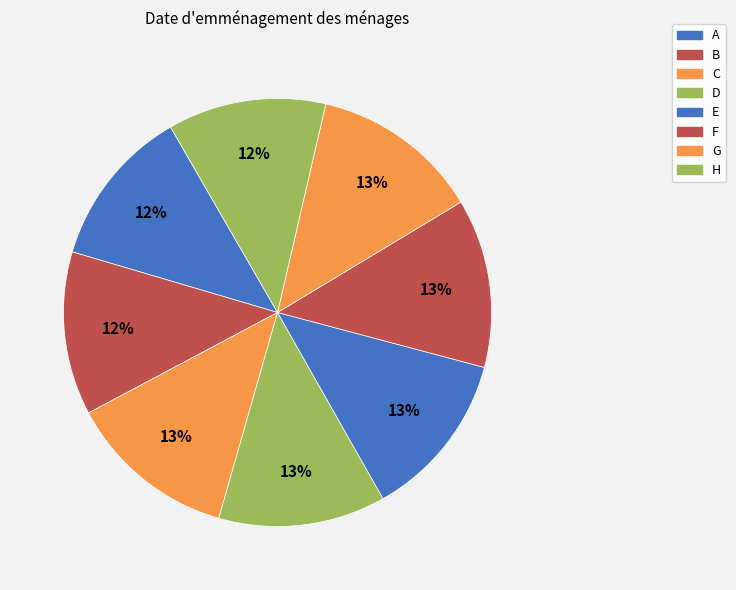

To the nearest percent, what portion does F represent?

13%